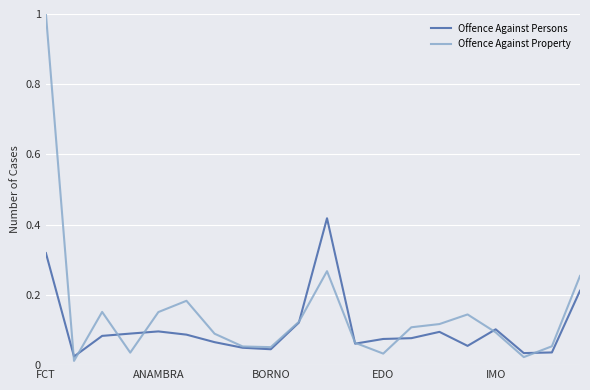

What are all the series names shown in the legend?

Offence Against Persons, Offence Against Property